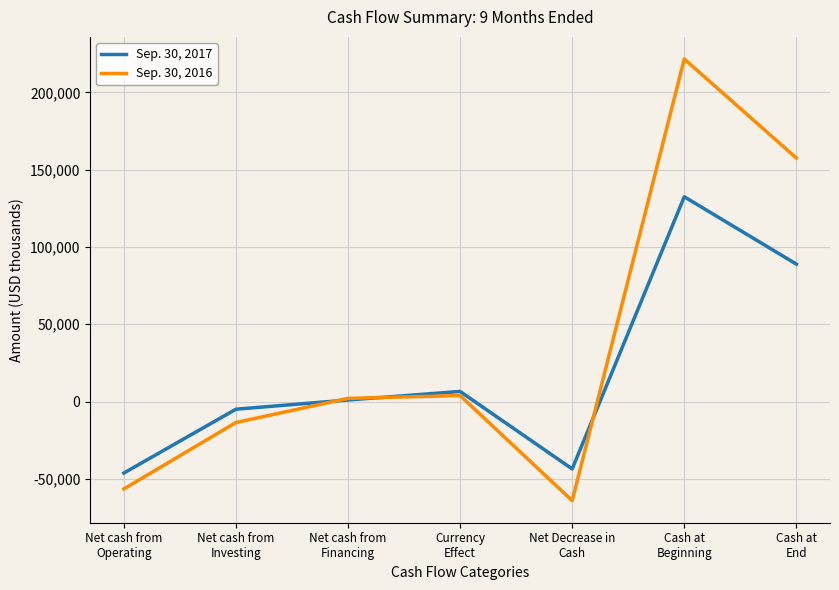

How many values in Sep. 30, 2016 are above zero?

4